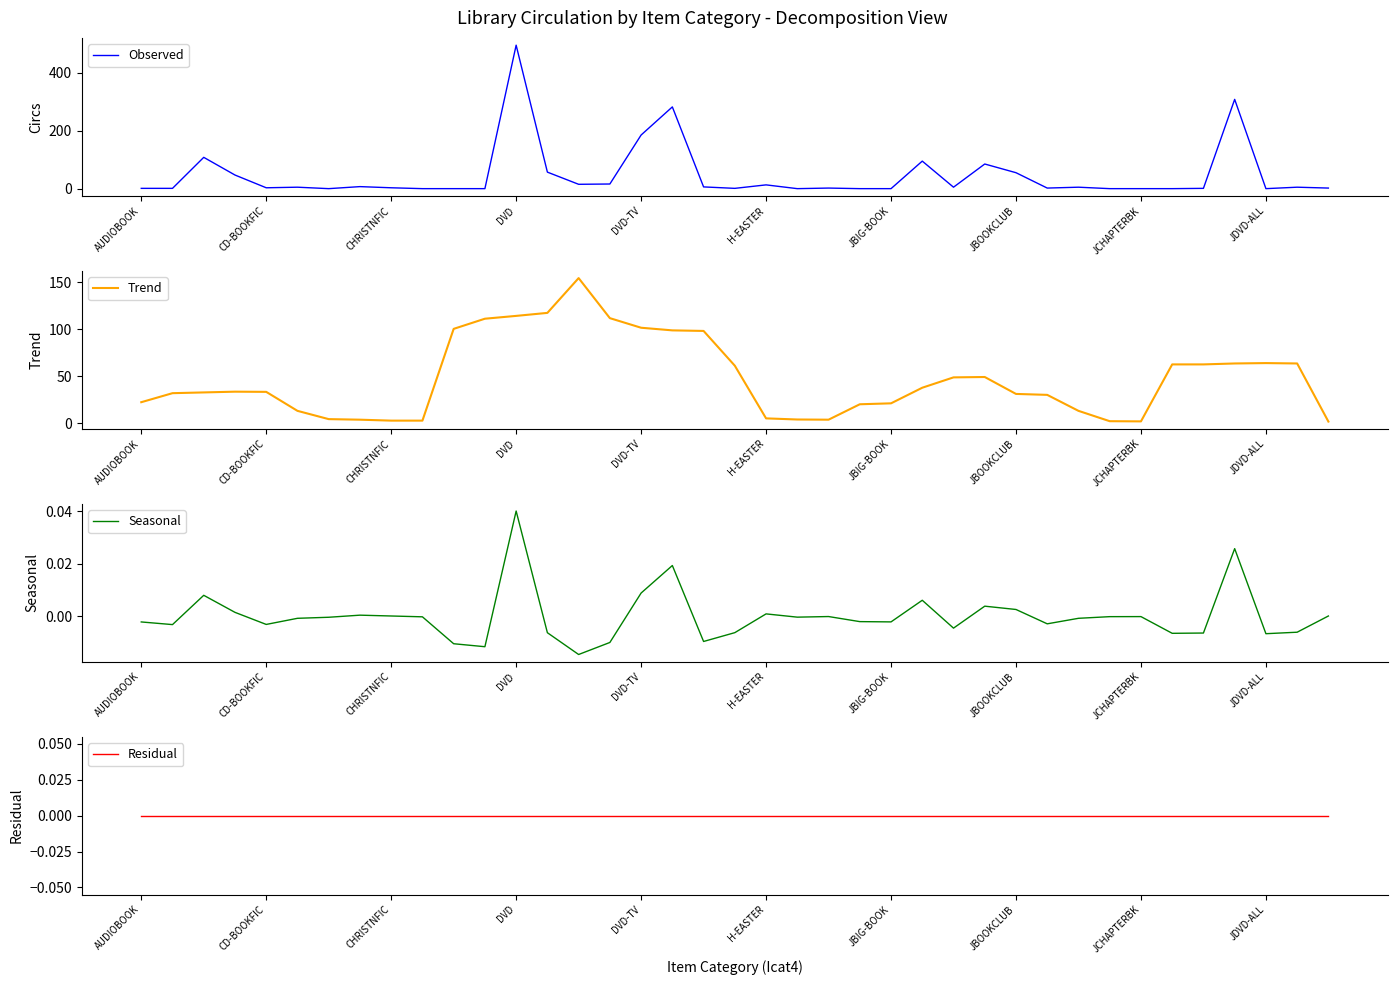

Is it true that Trend equals 64.2 at JDVD-ALL?

True